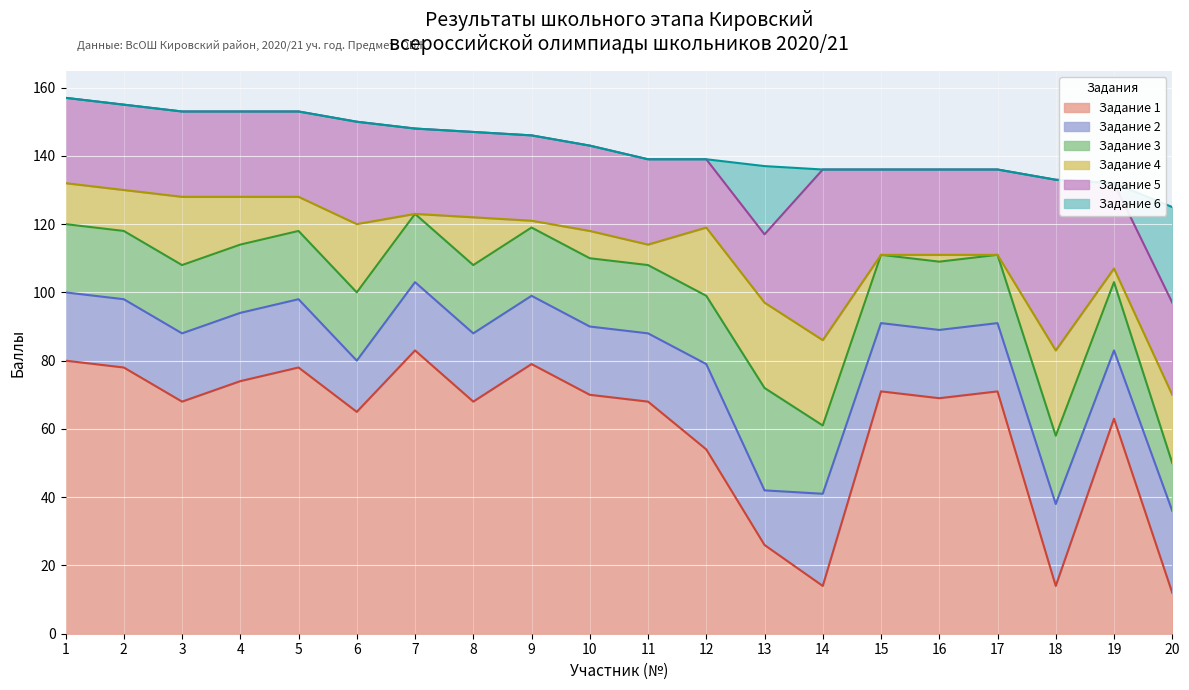

Which has a higher value, 3 or 11?

3